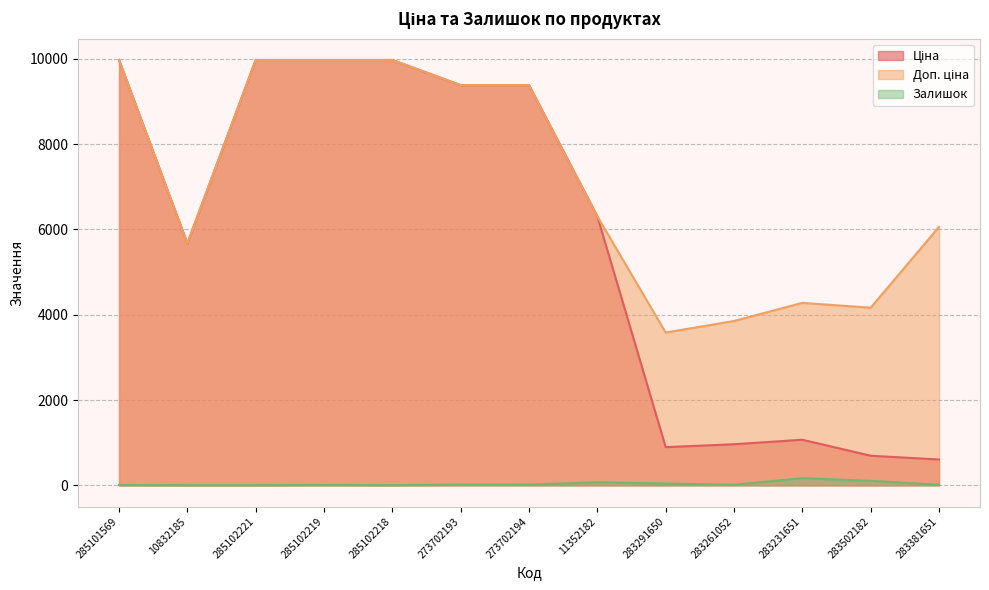

Does the chart display data point markers on the line(s)?

No